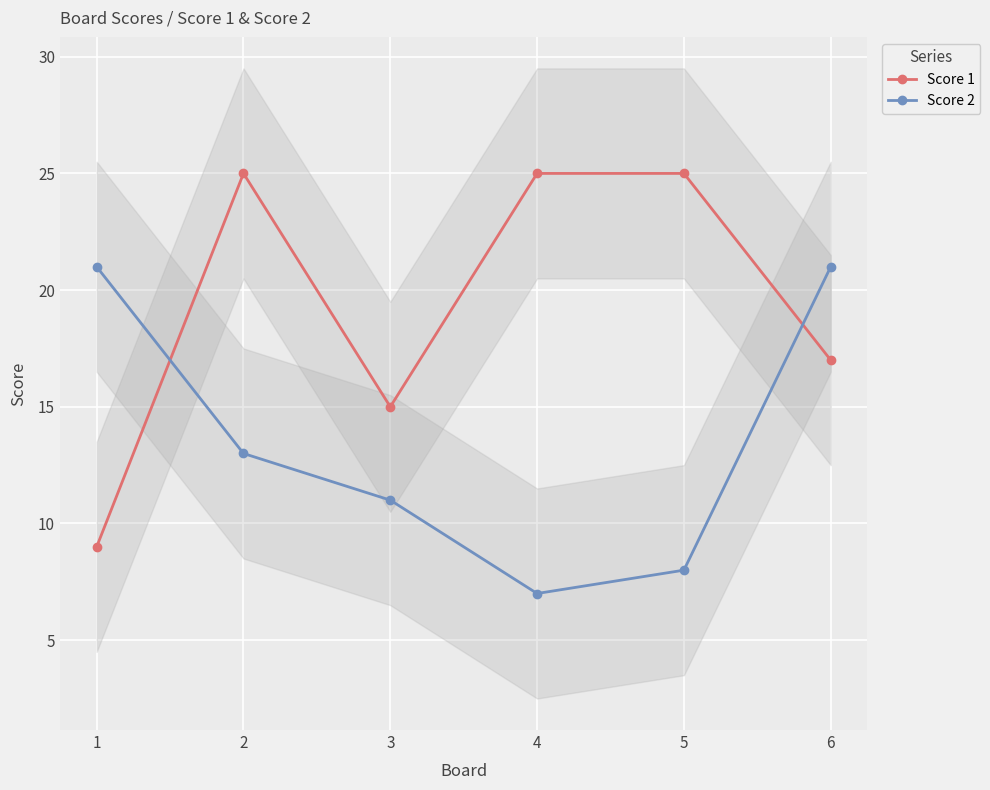

Reading left to right, transcribe all the data shown in this chart.

Score 1: 1=9	2=25	3=15	4=25	5=25	6=17
Score 2: 1=21	2=13	3=11	4=7	5=8	6=21